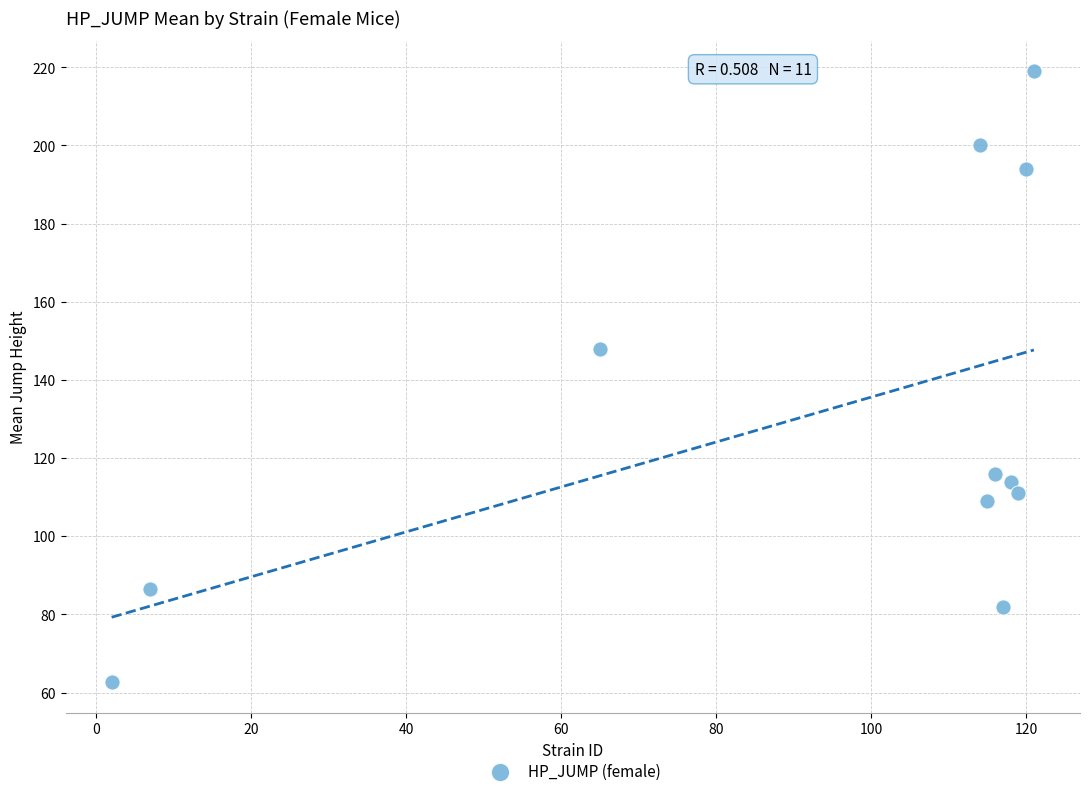

What Y value in the scatter plot is closest to 140?

148.0